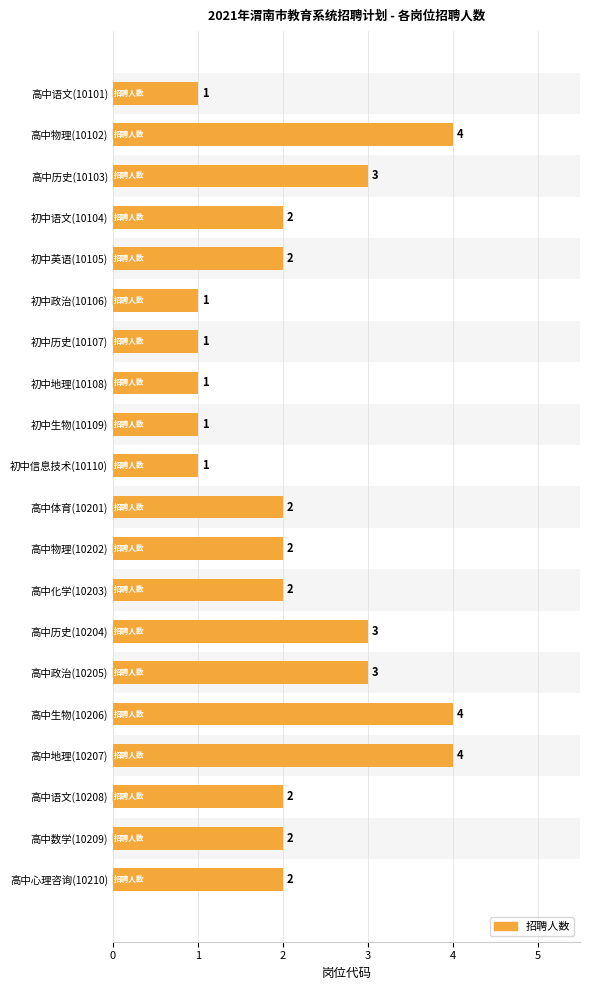

How many values are between 1 and 3?

17